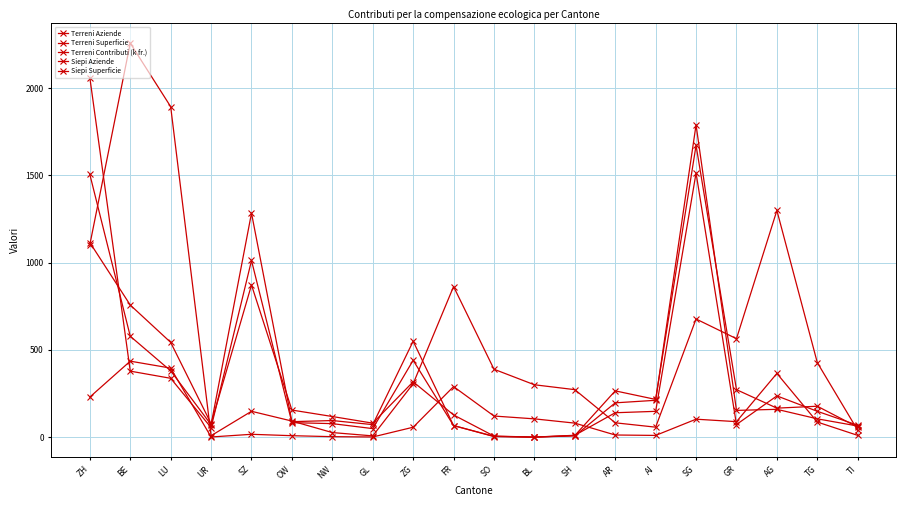

Where do Siepi Superficie and Terreni Contributi (k fr.) first cross each other?

ZH and BE